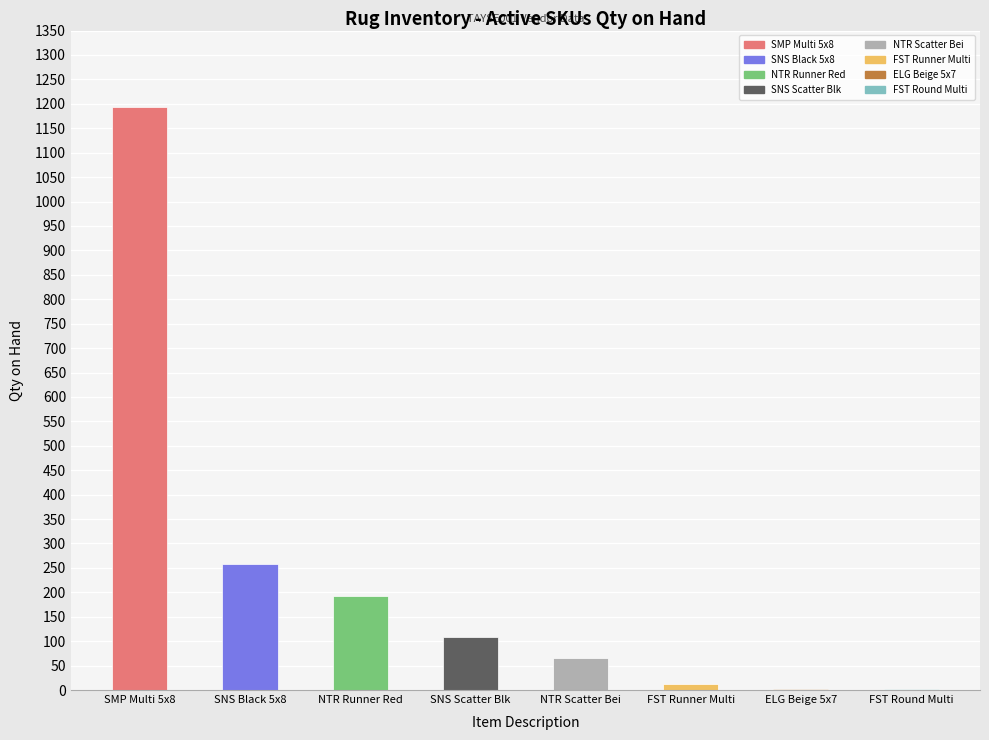

Rank the categories by value from highest to lowest.

Symphony Multi 5x8, Sensation Black 5x8, Nature Runner Red 3x8, Sensation Scatter Black 2x3, Nature Scatter Beige 2x3, Festival Runner Multi 2x8, Elegance Beige 5x7, Festival Round Multi 6Rnd